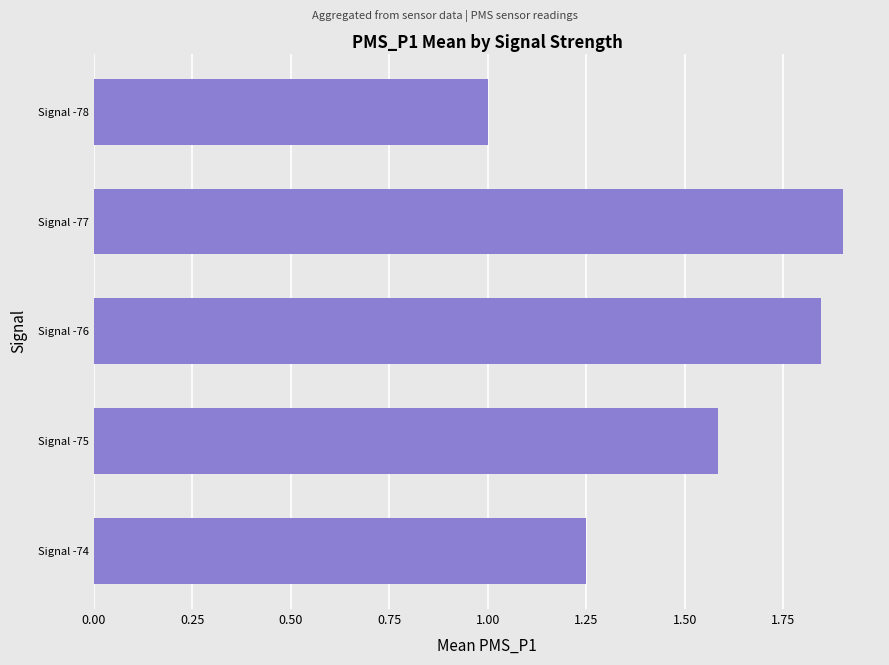

Rank the categories by value from lowest to highest.

Signal -78, Signal -74, Signal -75, Signal -76, Signal -77